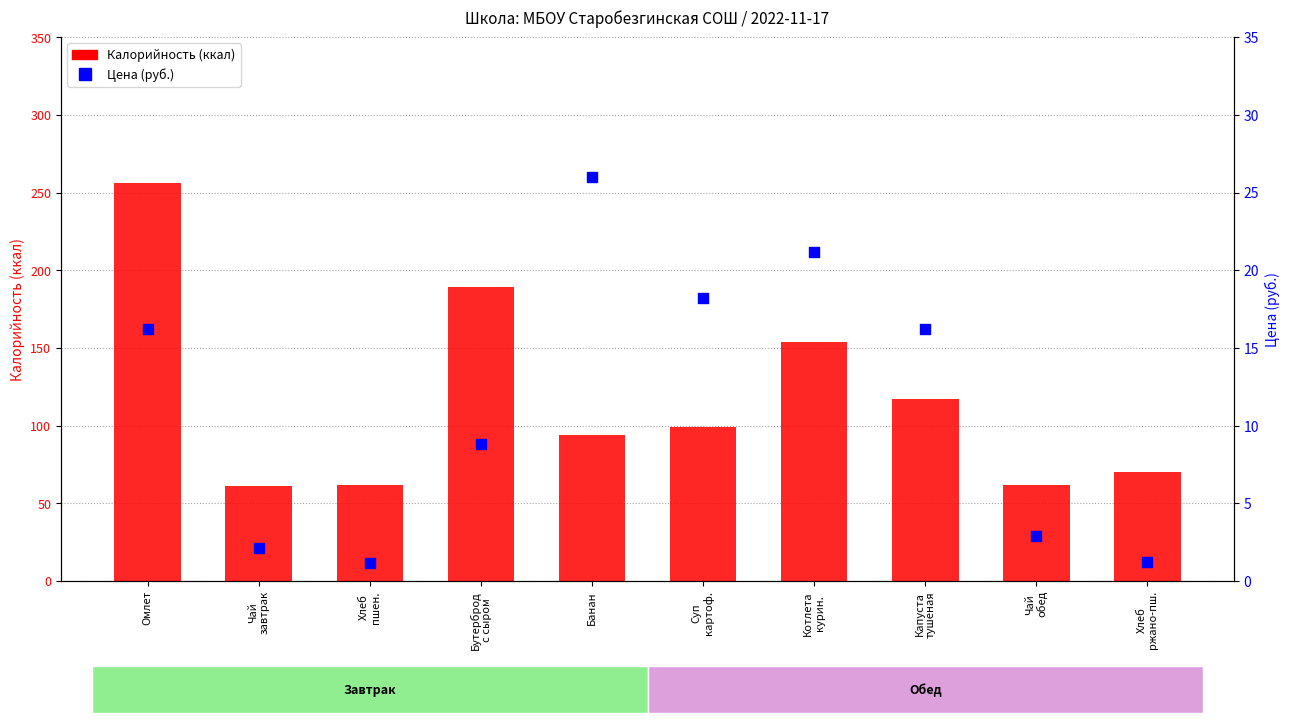

What are all the series names shown in the legend?

Калорийность, Цена